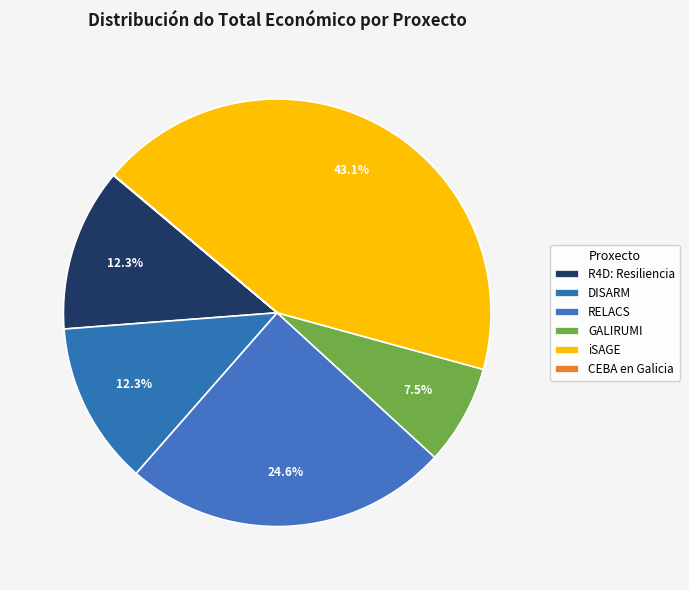

What portion of the pie excludes iSAGE?

56.9%